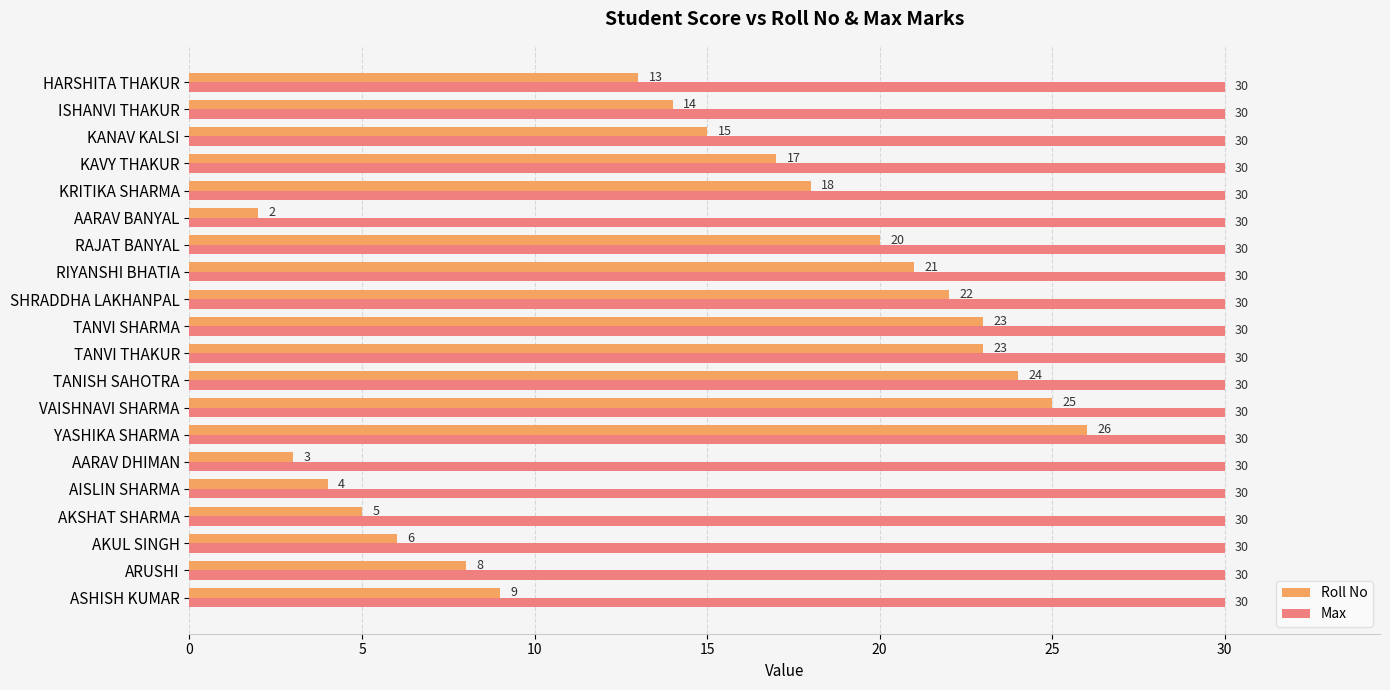

What is the difference between the maximum and minimum values in the Roll No series?

24